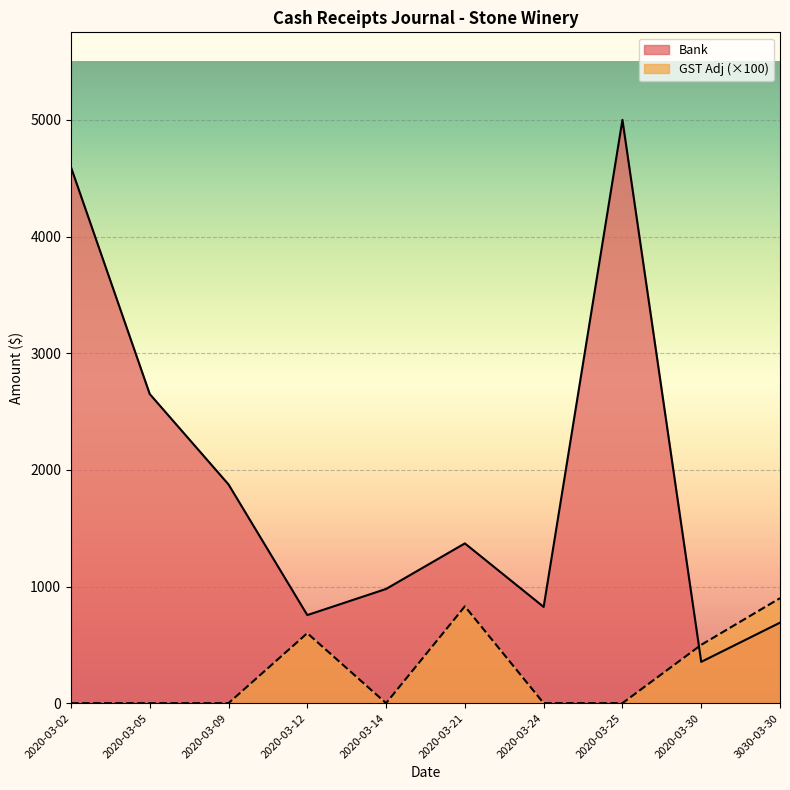

What position from the left is 2020-03-02?

1